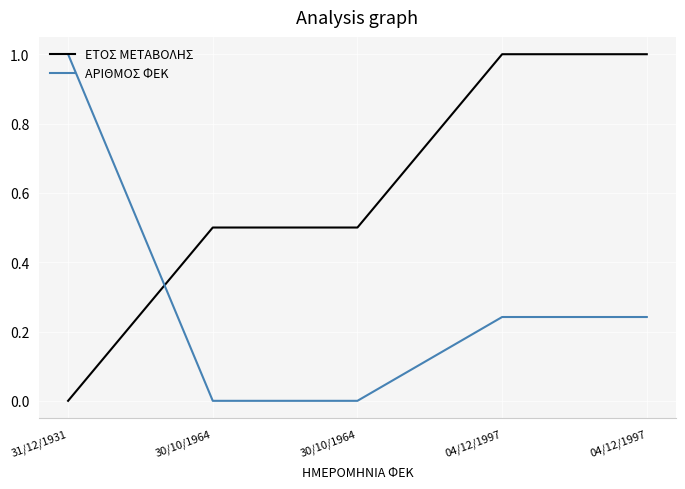

What is the difference between the maximum and second lowest values in the ΑΡΙΘΜΟΣ ΦΕΚ series?

1.0